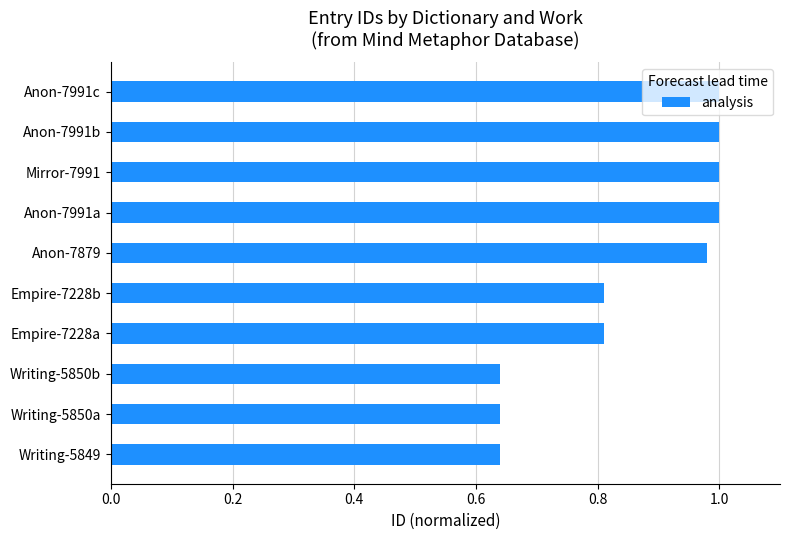

What is the change in value from Writing-5849 to Mirror-7991?

+0.4